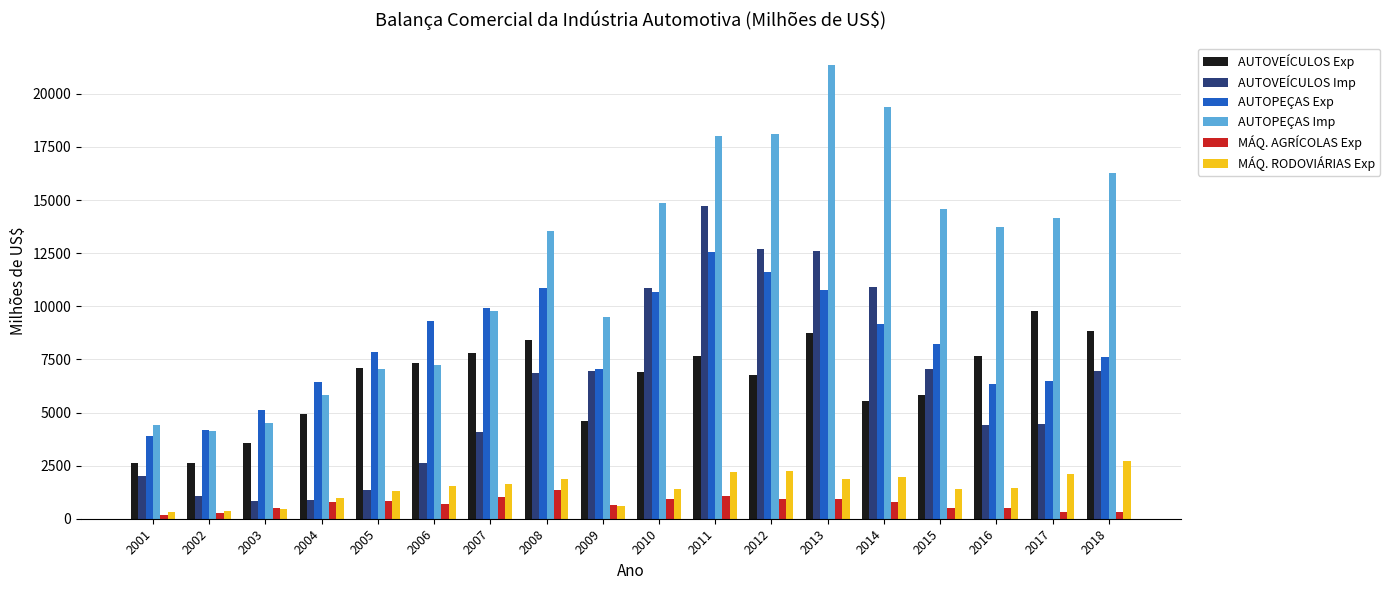

List the series in order of their peak value, lowest first.

MÁQ. AGRÍCOLAS Exp, MÁQ. RODOVIÁRIAS Exp, AUTOVEÍCULOS Exp, AUTOPEÇAS Exp, AUTOVEÍCULOS Imp, AUTOPEÇAS Imp